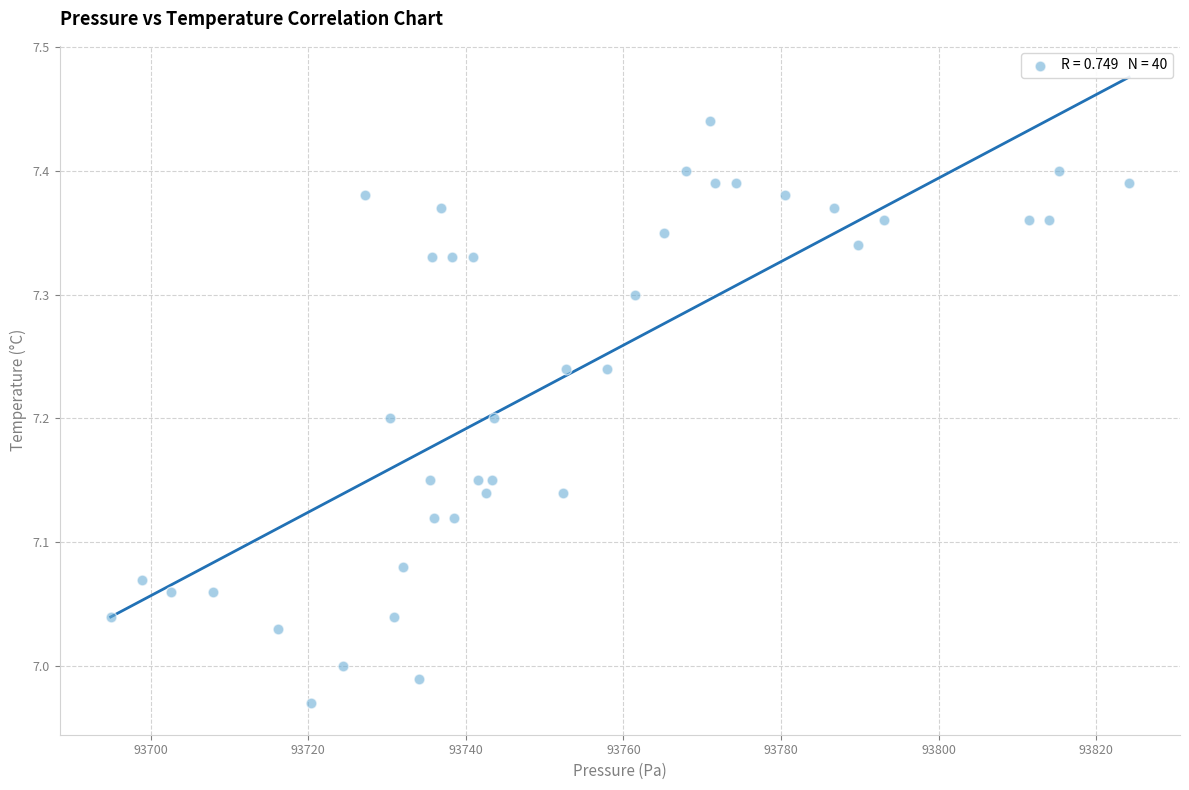

What is the range of Y values (max minus min)?

0.5